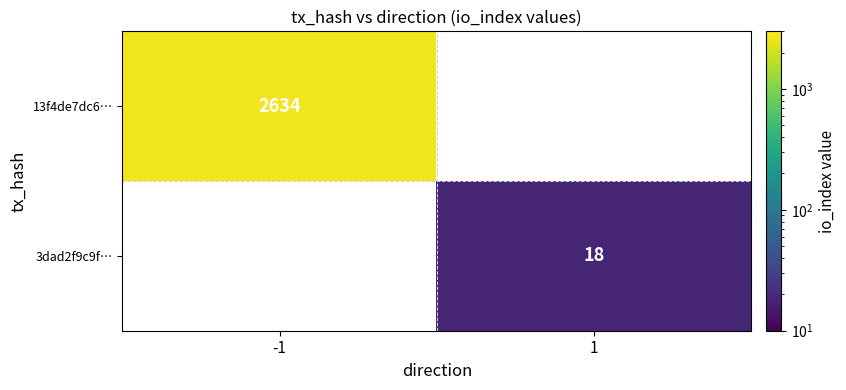

True or false: 13f4de7dc6… has a value of 2634 at -1.

True